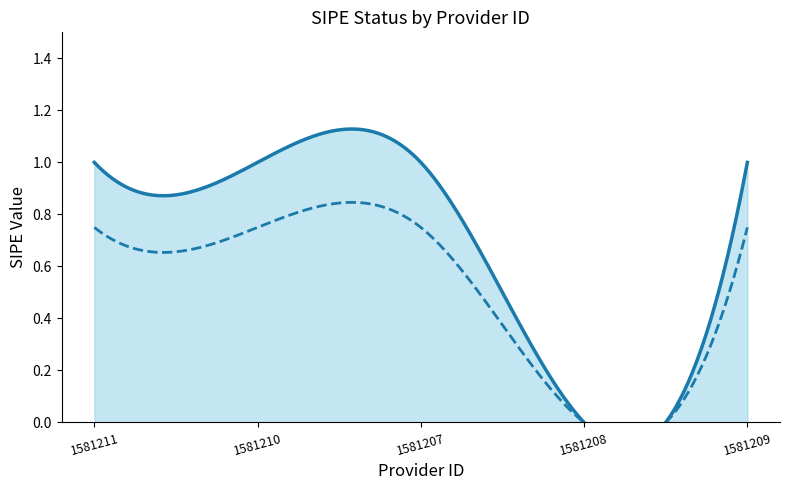

Reading left to right, transcribe all the data shown in this chart.

1	1	1	0	1